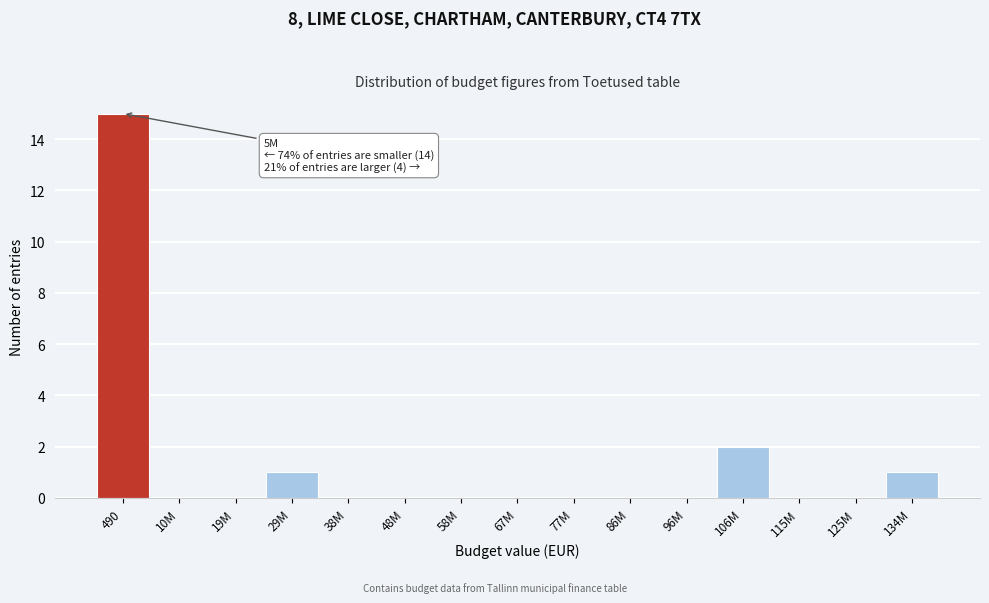

Reading left to right, list all the values displayed in this chart.

490=15	10M=0	19M=0	29M=1	38M=0	48M=0	58M=0	67M=0	77M=0	86M=0	96M=0	106M=2	115M=0	125M=0	134M=1